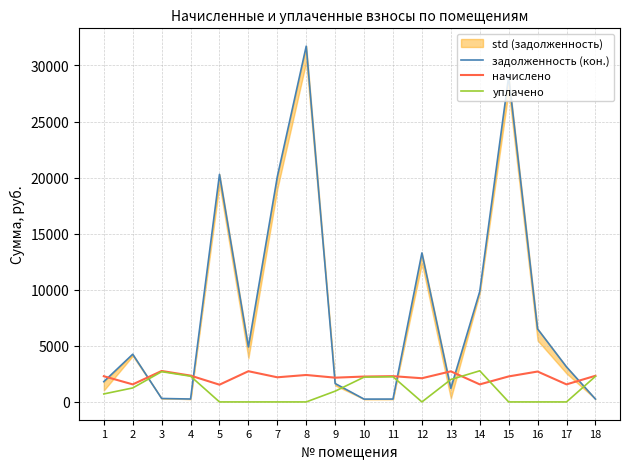

True or false: уплачено and задолженность (кон.) cross at least once.

True